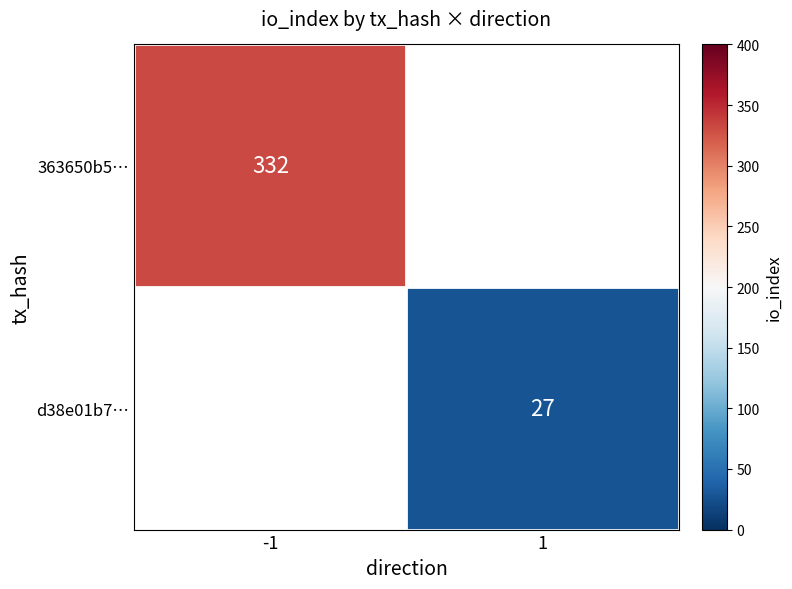

Is it true that d38e01b7… equals 18 at 1?

False